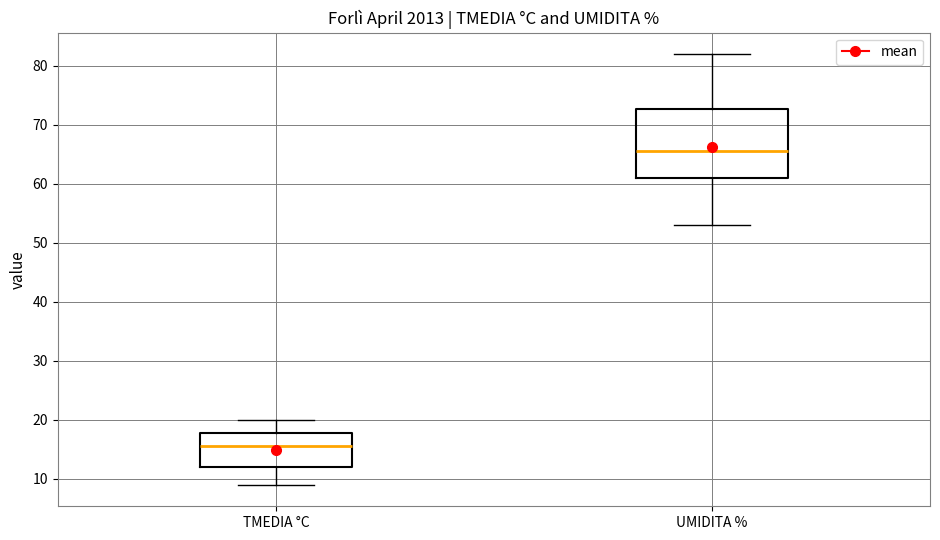

Where does the median line of the box for UMIDITA % sit on the y-axis? The values are not printed on the chart, so give them approximately, as read against the axis.

66